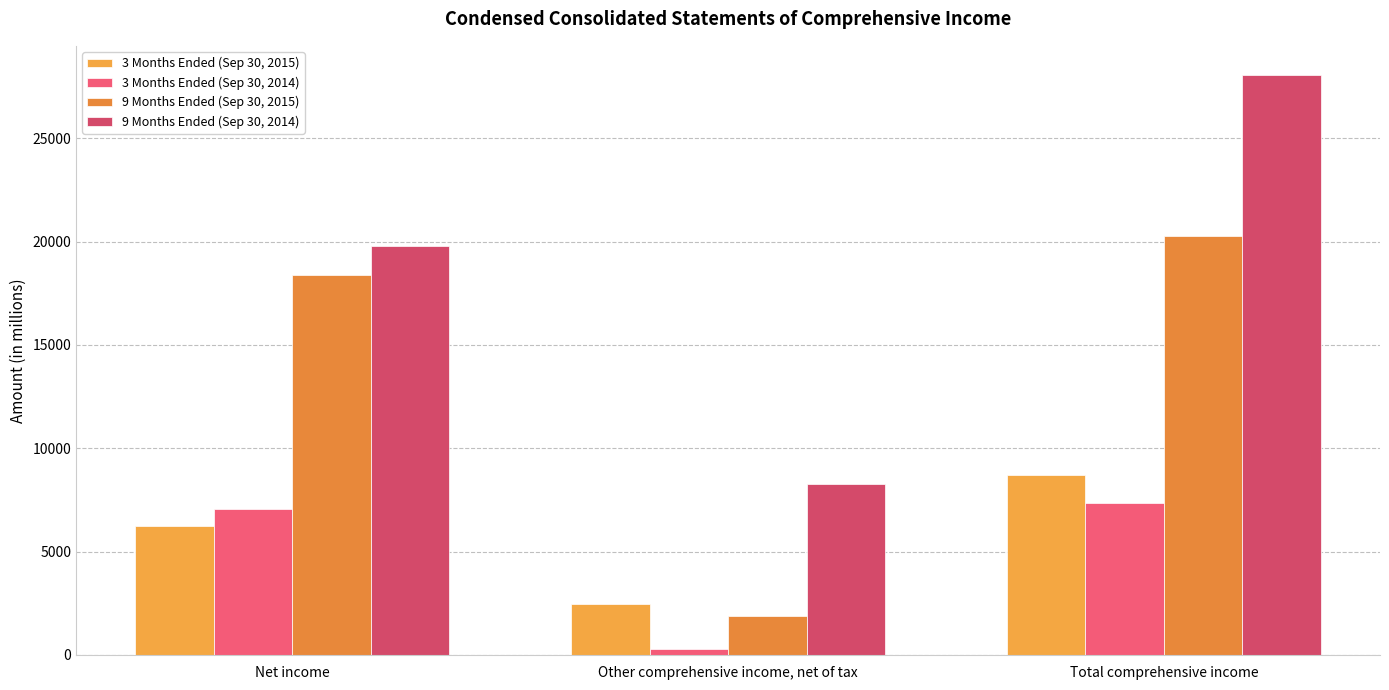

What is the label of the 3rd bar from the right?

Net income